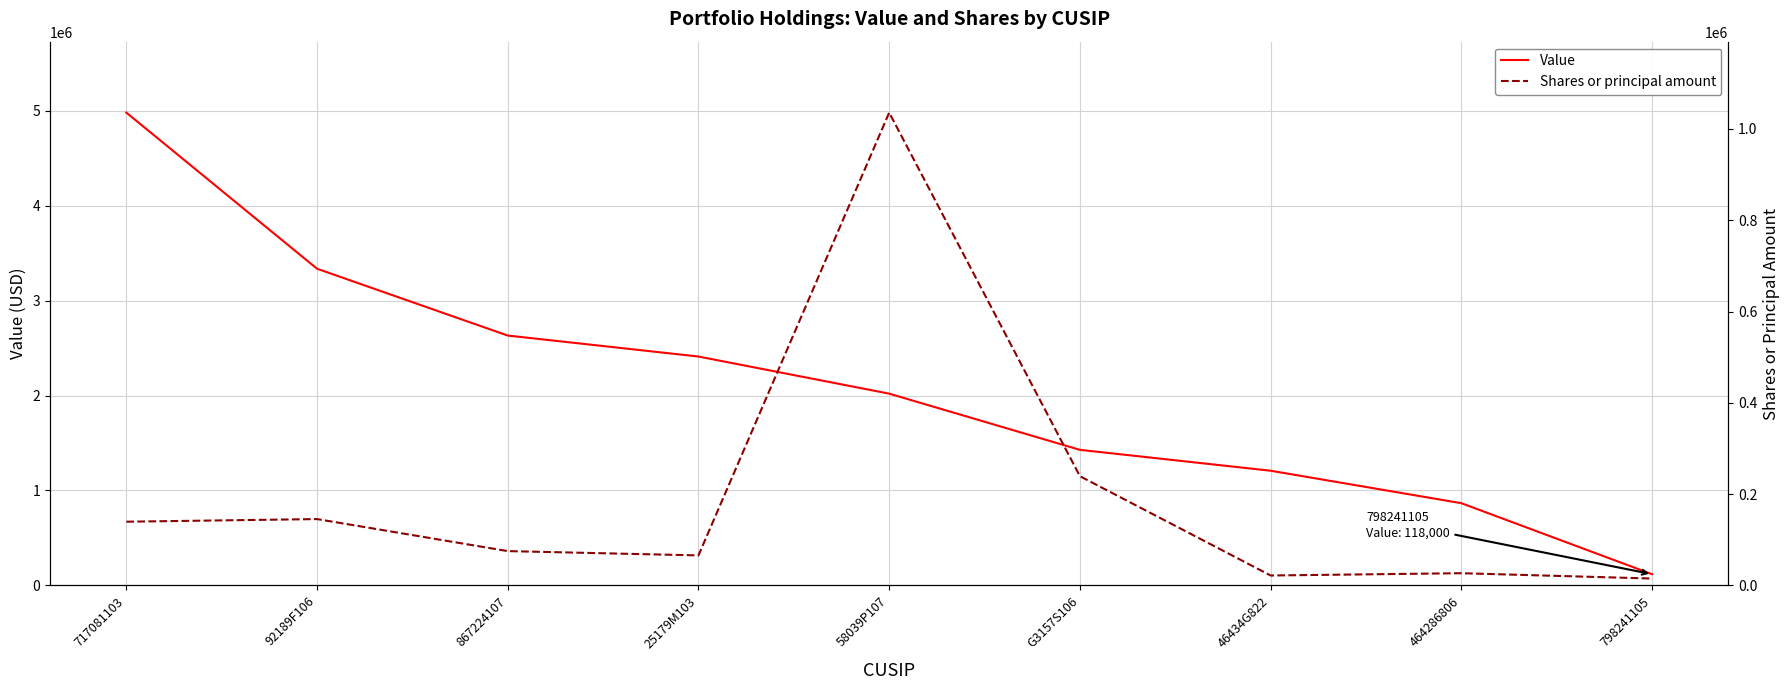

Which series has the largest range (max minus min)?

Value